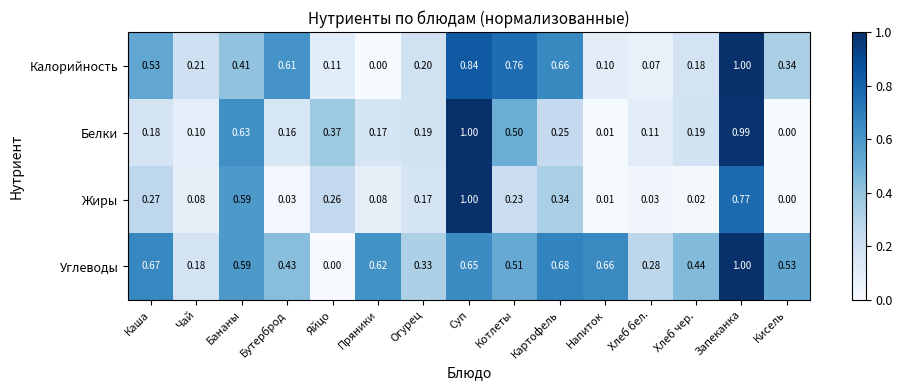

At which category is the sum across all series the highest?

Запеканка